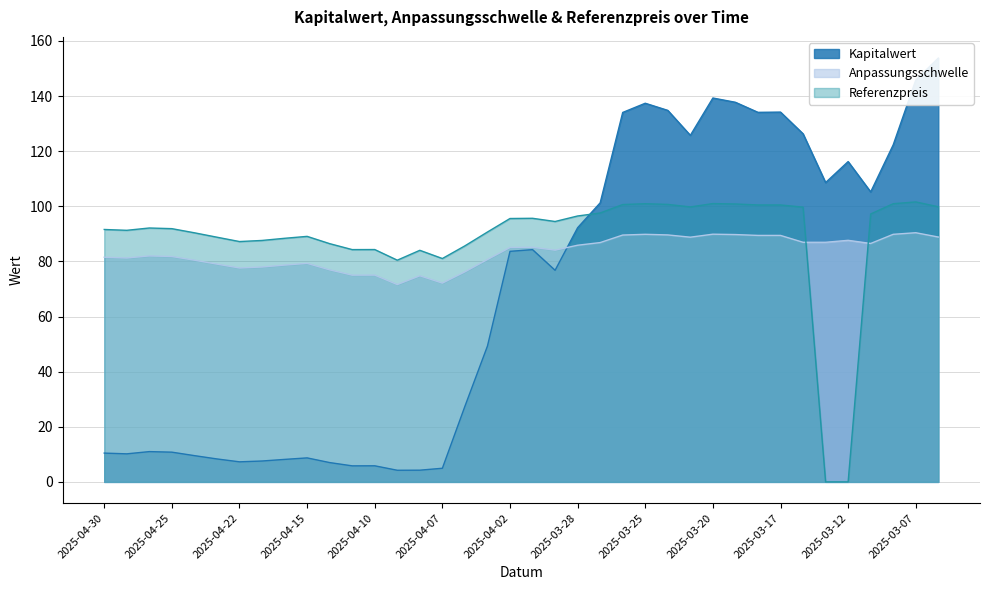

What is the difference between the highest and lowest values at 2025-04-03?

41.4